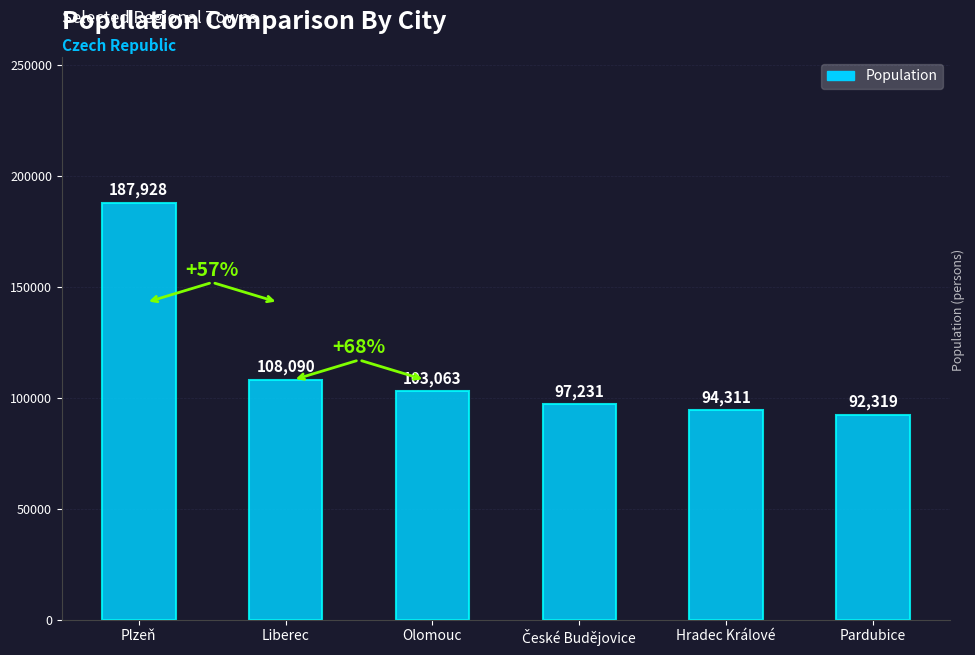

Where is the data nearest to the value 140123?

Liberec